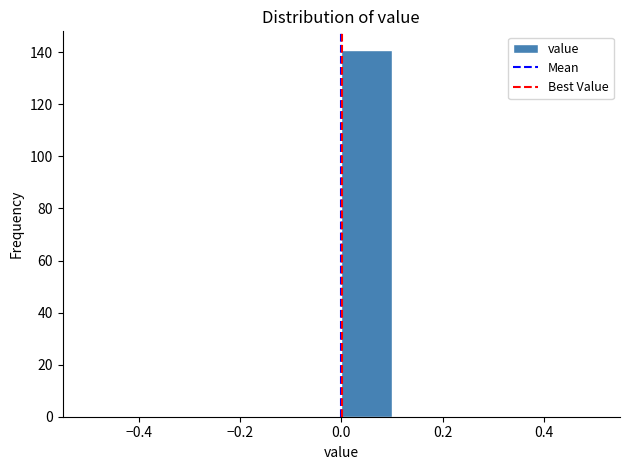

How tall is the bar that spans 0.0 to 0.1 on the x-axis? The values are not printed on the chart, so give them approximately, as read against the axis.

142